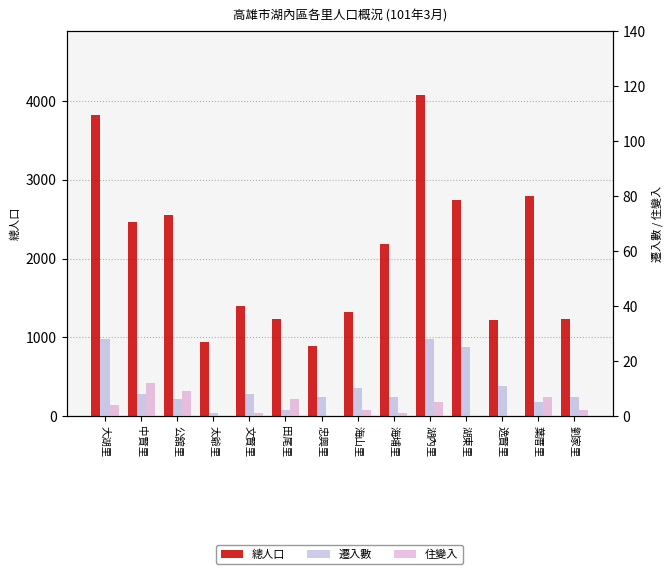

What is the label of the 12th bar from the left?

逸賢里